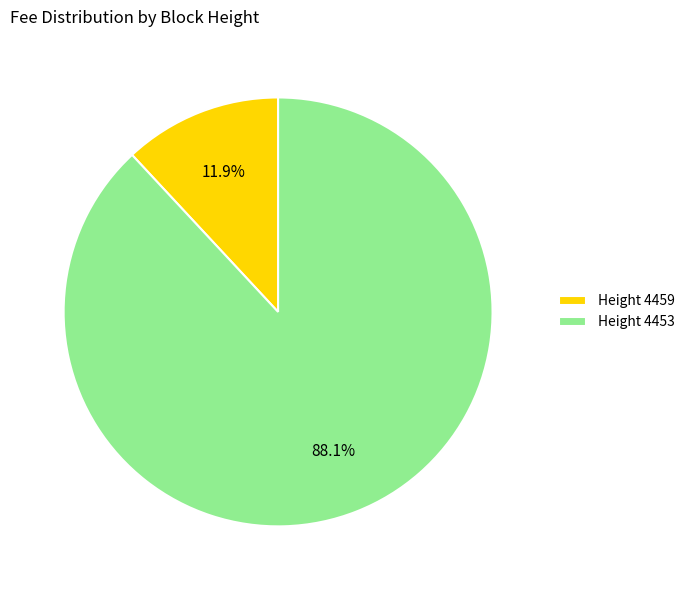

Between Height 4453 and Height 4459, which is larger?

Height 4453